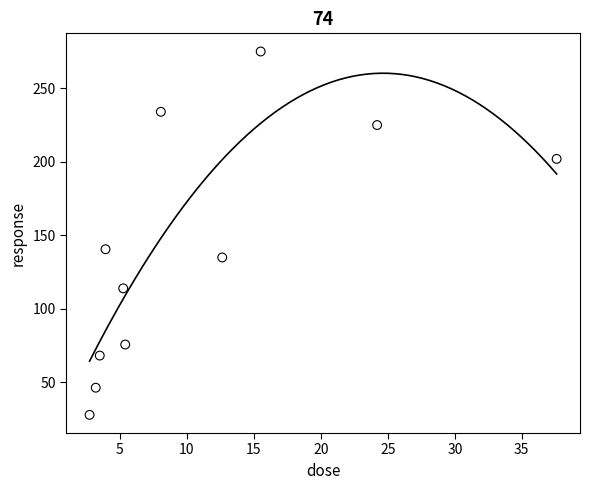

What Y value in the scatter plot is closest to 151?

140.6